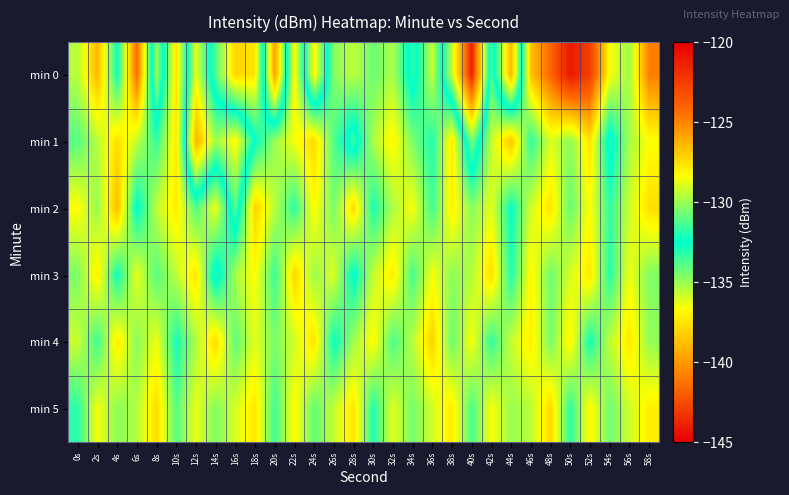

Reading right to left, list all the values displayed in this chart.

min 0: 58s=-124.8	56s=-129.9	54s=-128.4	52s=-122.6	50s=-121.0	48s=-124.1	46s=-126.7	44s=-139.0	42s=-131.3	40s=-144.0	38s=-135.7	36s=-129.2	34s=-133.2	32s=-129.7	30s=-130.8	28s=-129.4	26s=-130.3	24s=-136.9	22s=-128.1	20s=-139.7	18s=-127.7	16s=-127.2	14s=-131.2	12s=-136.3	10s=-127.5	8s=-135.0	6s=-124.3	4s=-132.3	2s=-126.4	0s=-129.5
min 1: 58s=-128.4	56s=-129.8	54s=-133.1	52s=-127.6	50s=-130.2	48s=-128.9	46s=-131.8	44s=-126.7	42s=-129.3	40s=-134.5	38s=-127.8	36s=-132.0	34s=-130.5	32s=-128.1	30s=-129.7	28s=-133.4	26s=-131.2	24s=-127.3	22s=-128.5	20s=-130.0	18s=-132.5	16s=-136.8	14s=-135.1	12s=-139.1	10s=-127.7	8s=-131.7	6s=-129.3	4s=-127.5	2s=-129.5	0s=-131.1
min 2: 58s=-127.5	56s=-129.2	54s=-131.7	52s=-128.3	50s=-130.9	48s=-127.6	46s=-129.1	44s=-132.4	42s=-128.8	40s=-130.3	38s=-127.9	36s=-131.5	34s=-128.4	32s=-129.7	30s=-132.1	28s=-127.3	26s=-130.6	24s=-128.2	22s=-131.8	20s=-129.5	18s=-127.1	16s=-133.9	14s=-128.6	12s=-131.2	10s=-127.8	8s=-129.4	6s=-132.7	4s=-126.5	2s=-130.1	0s=-128.3
min 3: 58s=-130.4	56s=-128.6	54s=-131.9	52s=-127.7	50s=-129.0	48s=-130.7	46s=-128.1	44s=-132.0	42s=-127.4	40s=-129.6	38s=-130.2	36s=-128.5	34s=-131.4	32s=-127.8	30s=-129.3	28s=-132.7	26s=-128.9	24s=-130.0	22s=-127.2	20s=-131.6	18s=-128.3	16s=-129.8	14s=-133.2	12s=-127.6	10s=-129.4	8s=-131.1	6s=-128.7	4s=-132.3	2s=-127.9	0s=-130.5
min 4: 58s=-130.1	56s=-127.7	54s=-129.4	52s=-132.2	50s=-128.0	48s=-130.6	46s=-127.9	44s=-129.3	42s=-131.7	40s=-128.4	38s=-130.8	36s=-127.1	34s=-129.5	32s=-131.3	30s=-128.2	28s=-129.9	26s=-132.4	24s=-127.6	22s=-129.1	20s=-130.5	18s=-128.8	16s=-131.0	14s=-127.3	12s=-129.7	10s=-132.1	8s=-128.6	6s=-130.3	4s=-127.8	2s=-131.5	0s=-129.2
min 5: 58s=-127.9	56s=-129.2	54s=-130.7	52s=-128.1	50s=-131.8	48s=-127.3	46s=-129.5	44s=-130.0	42s=-128.4	40s=-131.3	38s=-127.8	36s=-129.1	34s=-130.6	32s=-128.8	30s=-132.0	28s=-127.6	26s=-129.3	24s=-130.9	22s=-128.2	20s=-131.5	18s=-127.7	16s=-129.0	14s=-130.4	12s=-128.7	10s=-131.1	8s=-127.4	6s=-129.6	4s=-130.2	2s=-128.5	0s=-131.8